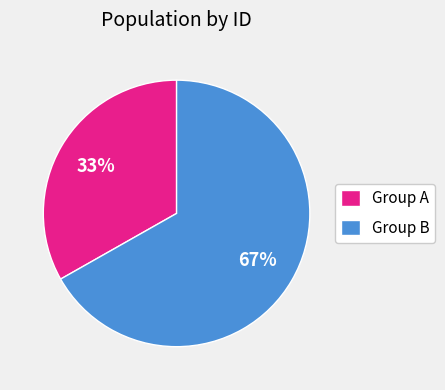

How many segments does this pie chart have?

2